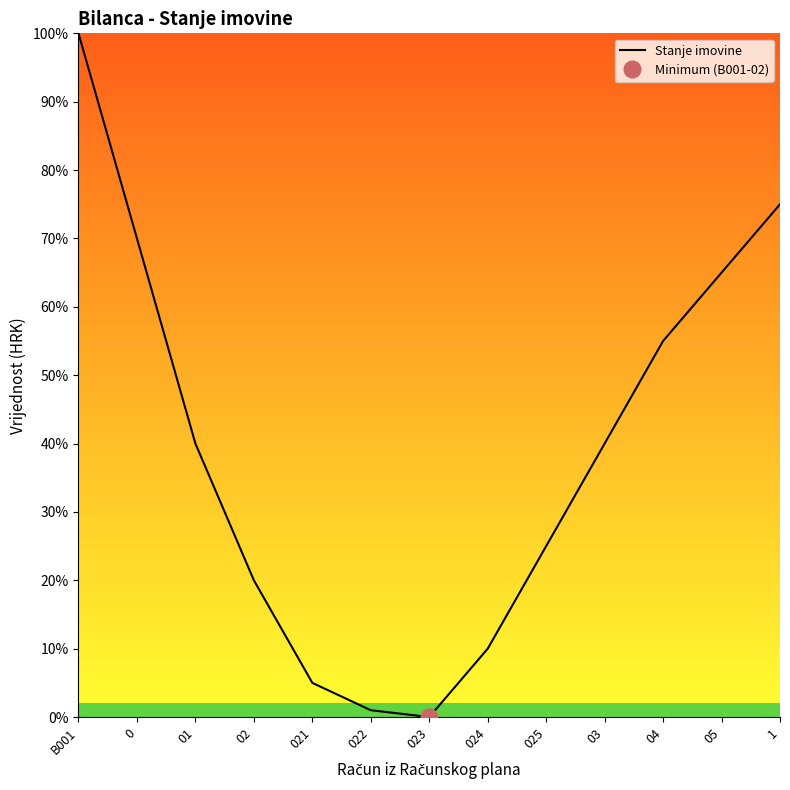

At which label is the value closest to 50?

04